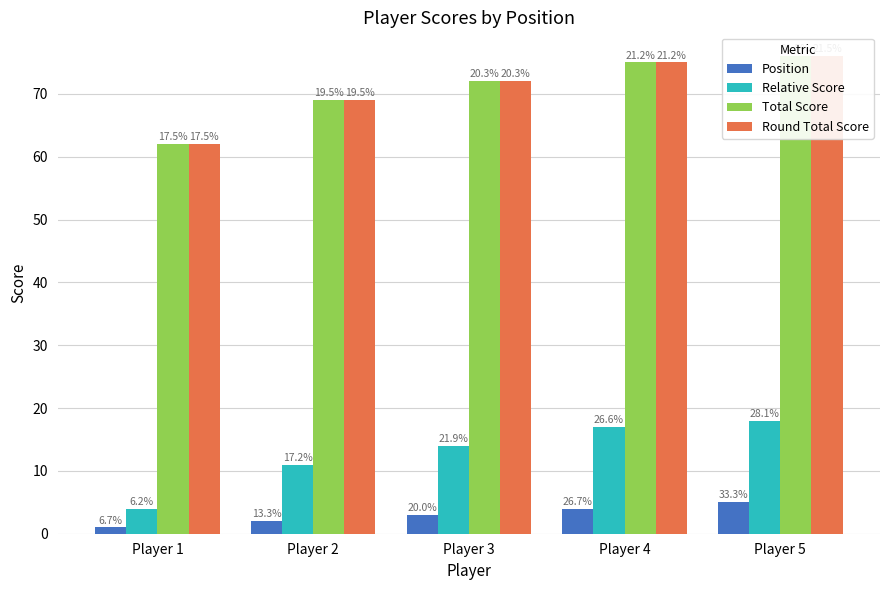

Reading left to right, extract all data points from this chart.

Position: Player 1=1	Player 2=2	Player 3=3	Player 4=4	Player 5=5
Relative Score: Player 1=4	Player 2=11	Player 3=14	Player 4=17	Player 5=18
Total Score: Player 1=62	Player 2=69	Player 3=72	Player 4=75	Player 5=76
Round Total Score: Player 1=62	Player 2=69	Player 3=72	Player 4=75	Player 5=76